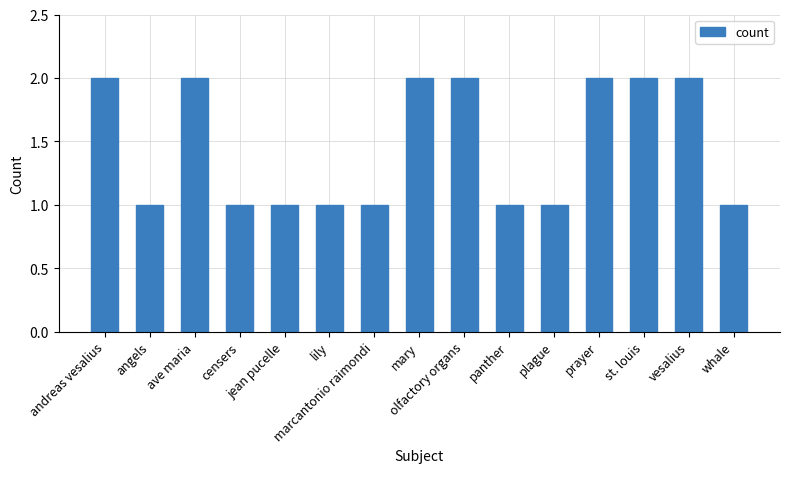

How many categories are shown in the chart?

15